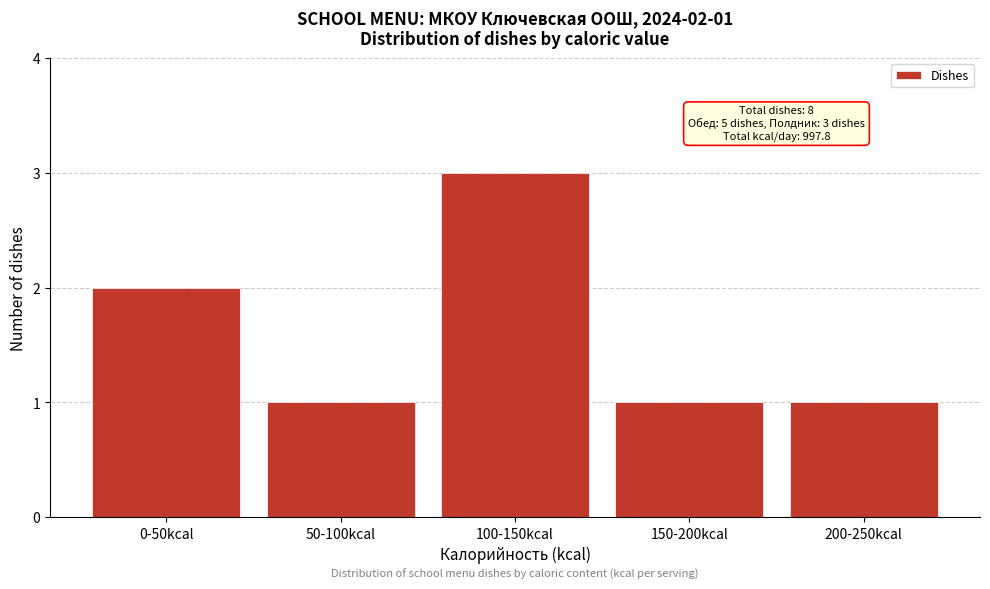

Reading left to right, transcribe all the data shown in this chart.

2	1	3	1	1